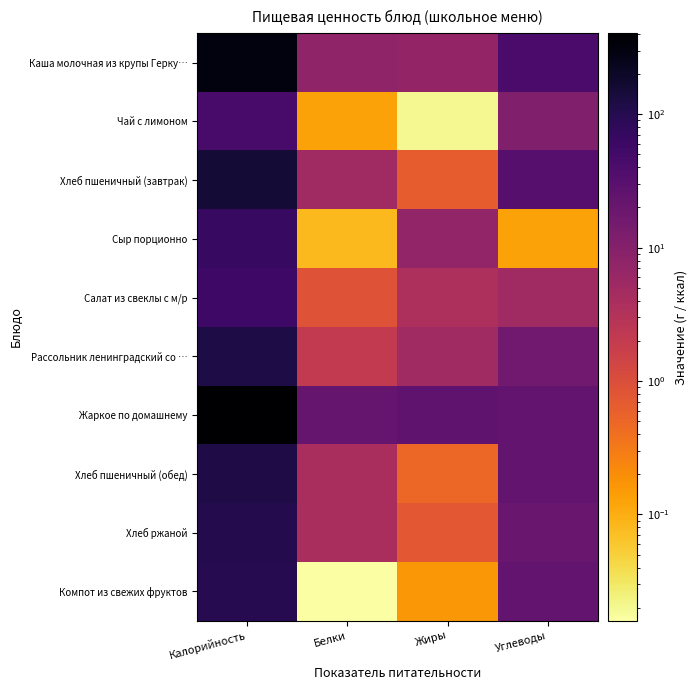

Reading right to left, what are all the values shown in this chart?

Каша молочная из крупы Герку…: Углеводы=43.3	Жиры=7.0	Белки=7.6	Калорийность=310.9
Чай с лимоном: Углеводы=11.3	Жиры=0.0	Белки=0.1	Калорийность=45.5
Хлеб пшеничный (завтрак): Углеводы=31.4	Жиры=0.7	Белки=5.1	Калорийность=153.4
Сыр порционно: Углеводы=0.1	Жиры=7.3	Белки=0.1	Калорийность=66.0
Салат из свеклы с м/р: Углеводы=5.0	Жиры=3.7	Белки=0.9	Калорийность=56.3
Рассольник ленинградский со …: Углеводы=16.6	Жиры=5.1	Белки=2.1	Калорийность=120.8
Жаркое по домашнему: Углеводы=22.7	Жиры=24.8	Белки=22.2	Калорийность=404.2
Хлеб пшеничный (обед): Углеводы=24.2	Жиры=0.5	Белки=4.0	Калорийность=118.1
Хлеб ржаной: Углеводы=20.0	Жиры=0.7	Белки=4.0	Калорийность=104.0
Компот из свежих фруктов: Углеводы=23.9	Жиры=0.2	Белки=0.0	Калорийность=97.6